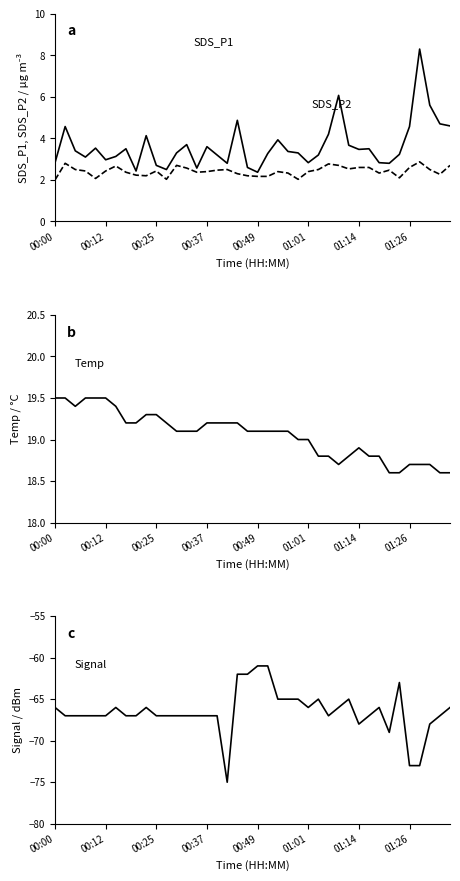

True or false: SDS_P2 has a value of 0.9 at 00:49.

False